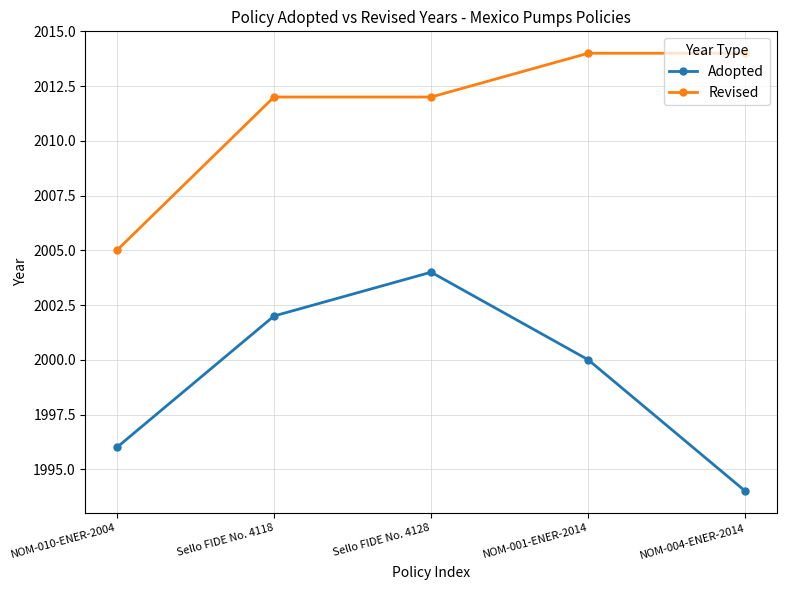

What is the value of the Adopted point at the 3rd from the left?

2004